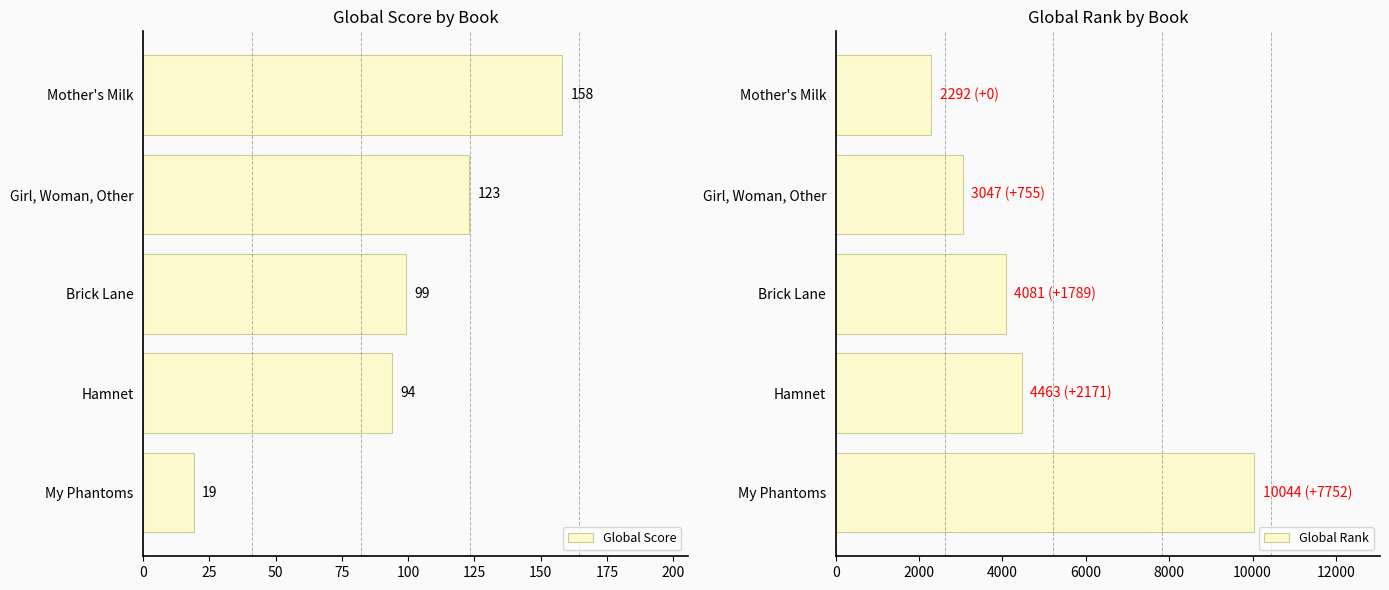

Where is Global Score nearest to the value 88?

Hamnet